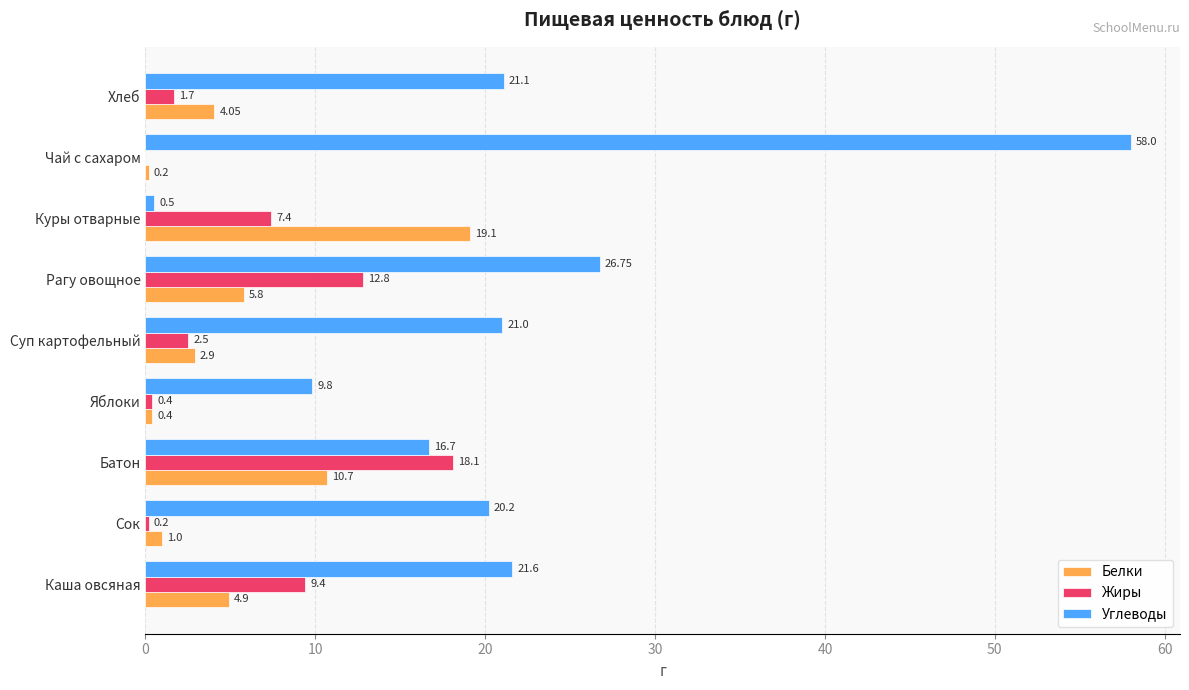

What is the average value of the Углеводы series?

21.7